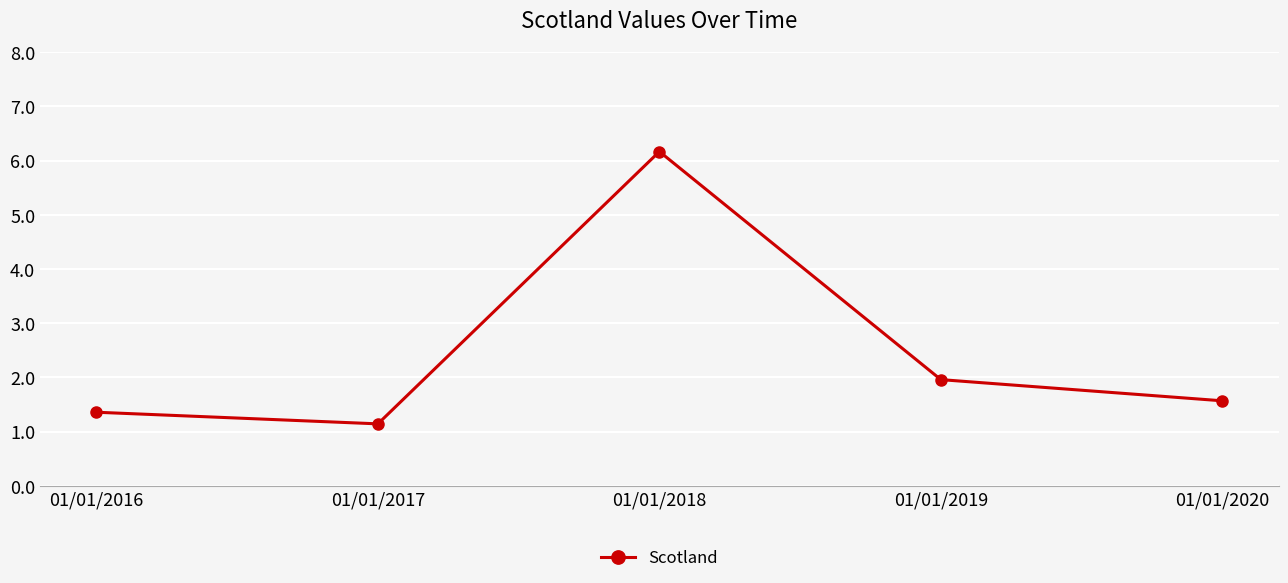

What is the difference between the values at 01/01/2018 and 01/01/2020?

4.6